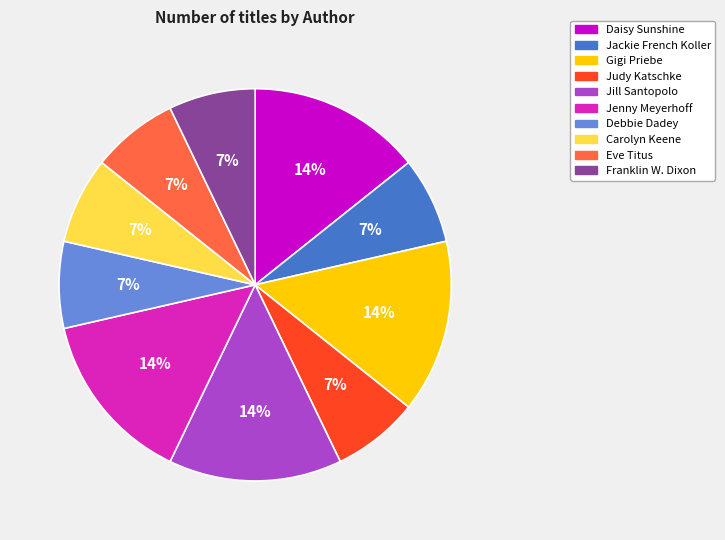

To the nearest percent, what percentage of the pie is Carolyn Keene?

7%